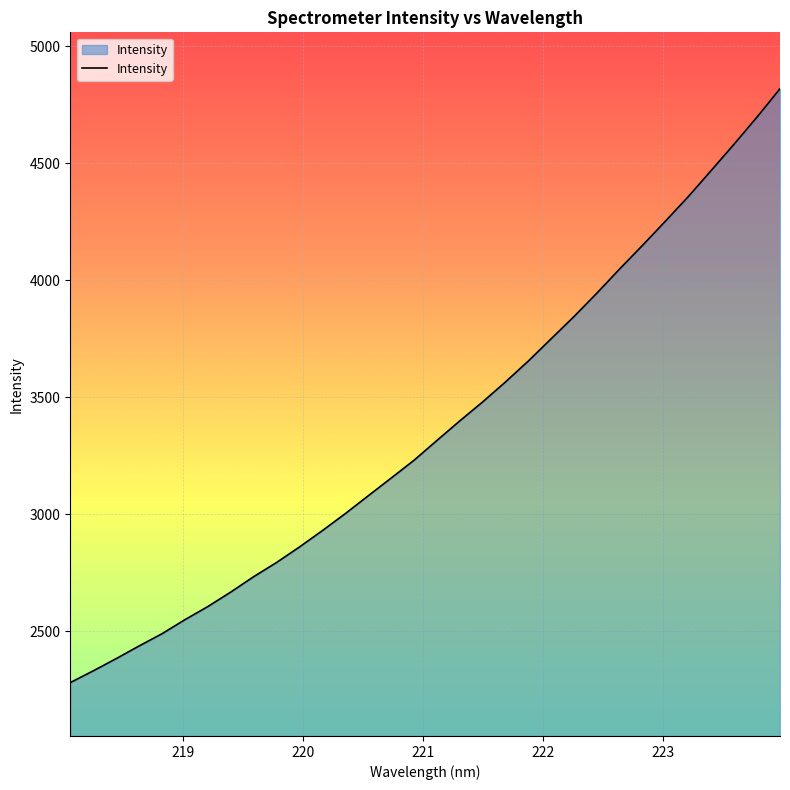

What is the smallest value displayed?

2280.4